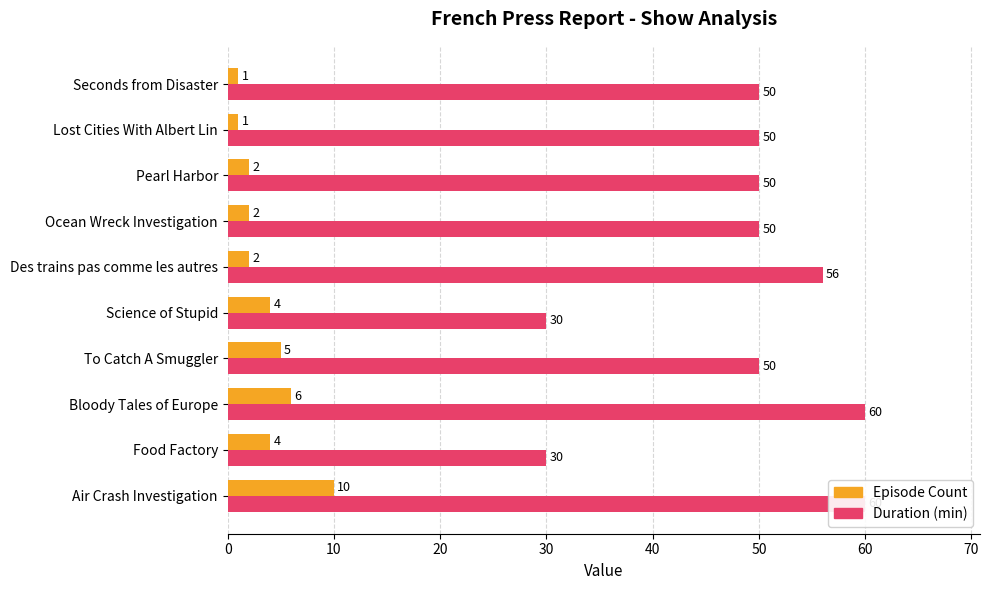

What is the average value of the Episode Count series?

4